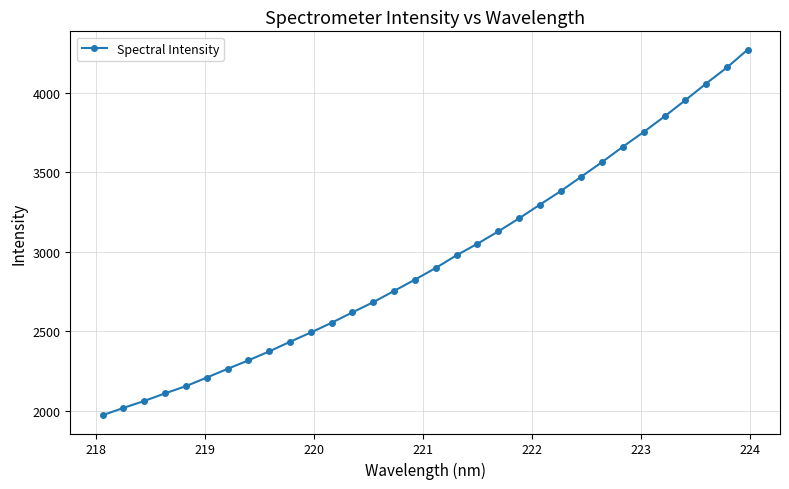

What is the sum of all values?

94489.1